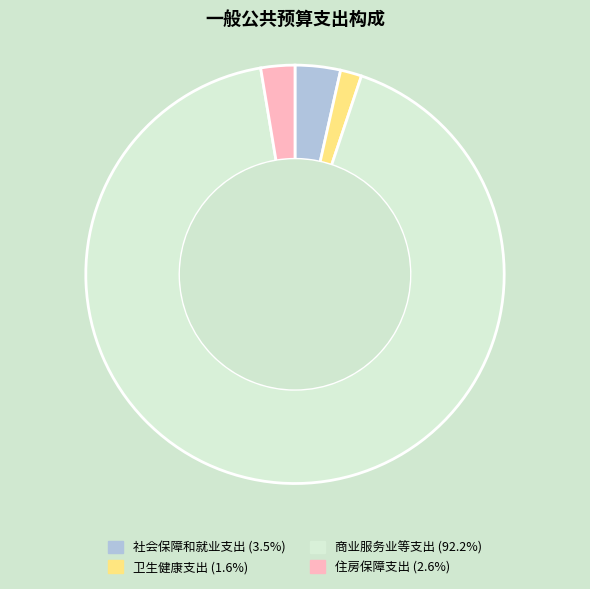

Rank the categories by value from lowest to highest.

卫生健康支出, 住房保障支出, 社会保障和就业支出, 商业服务业等支出